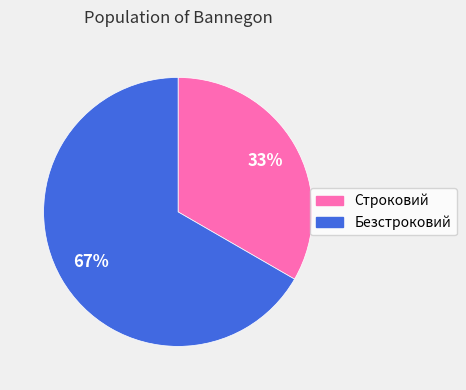

Combined, do Безстроковий and Строковий account for over 50%?

Yes